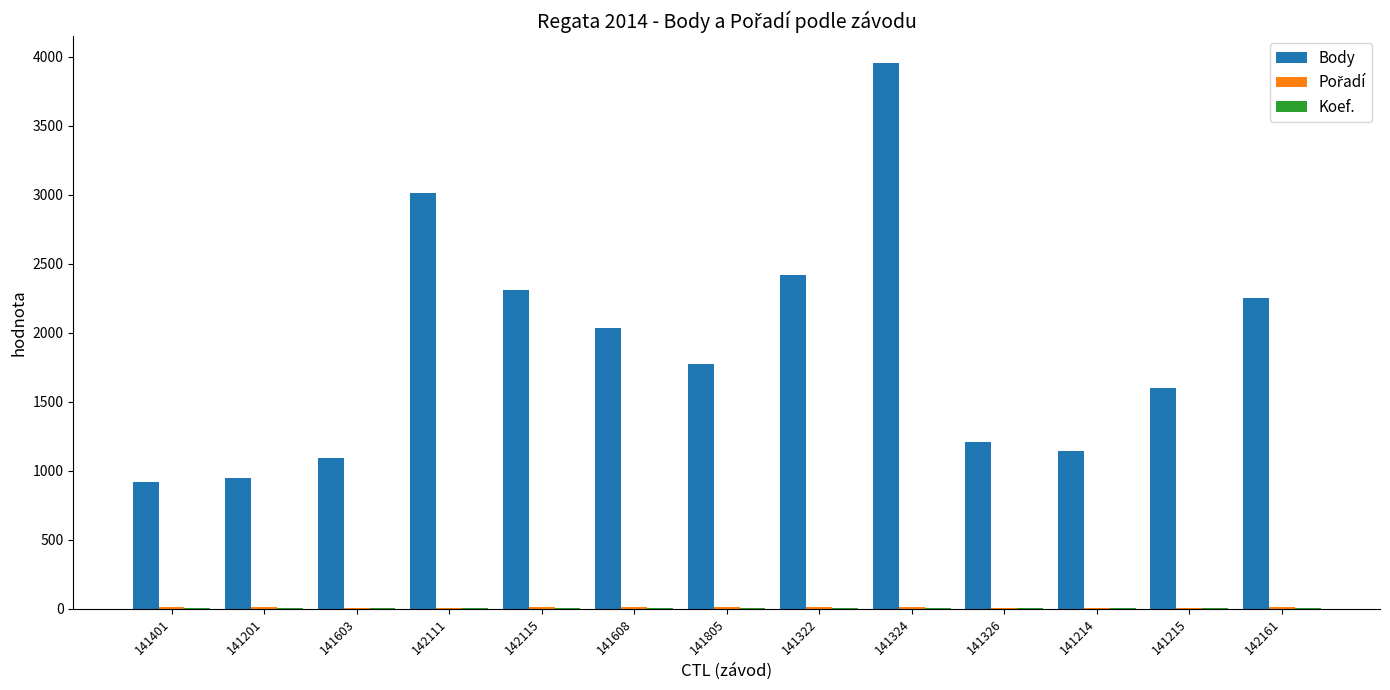

At which category does the chart reach its peak across all series?

141324